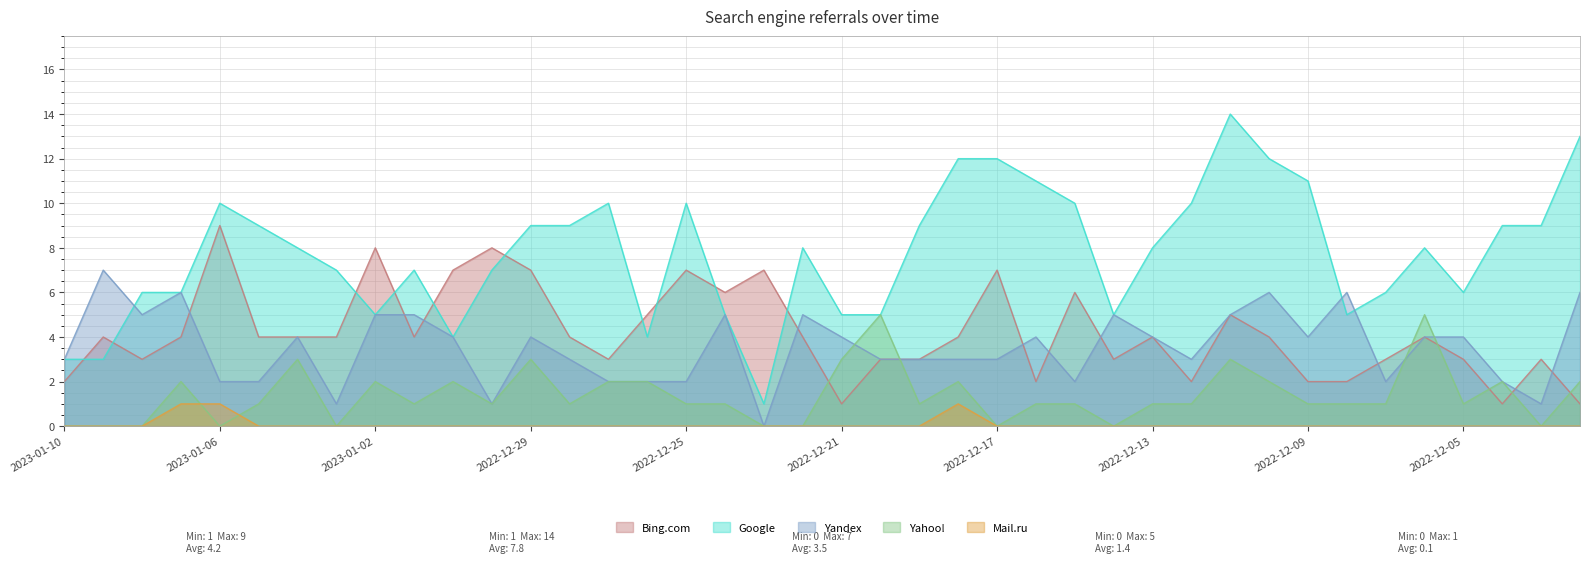

What are all the series names shown in the legend?

Bing.com, Google, Yandex, Yahoo!, Mail.ru